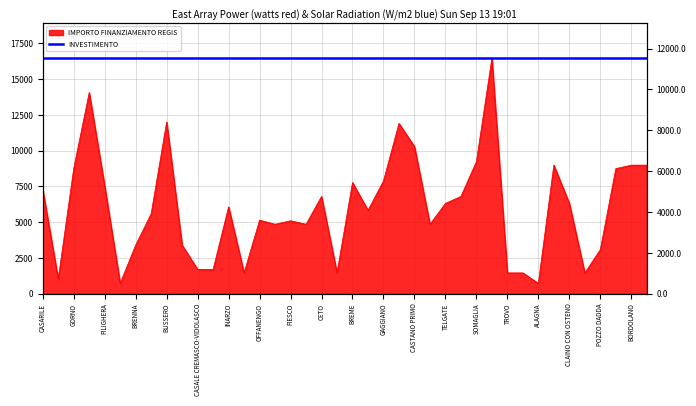

At which label does the data first exceed 6075?

CASARILE